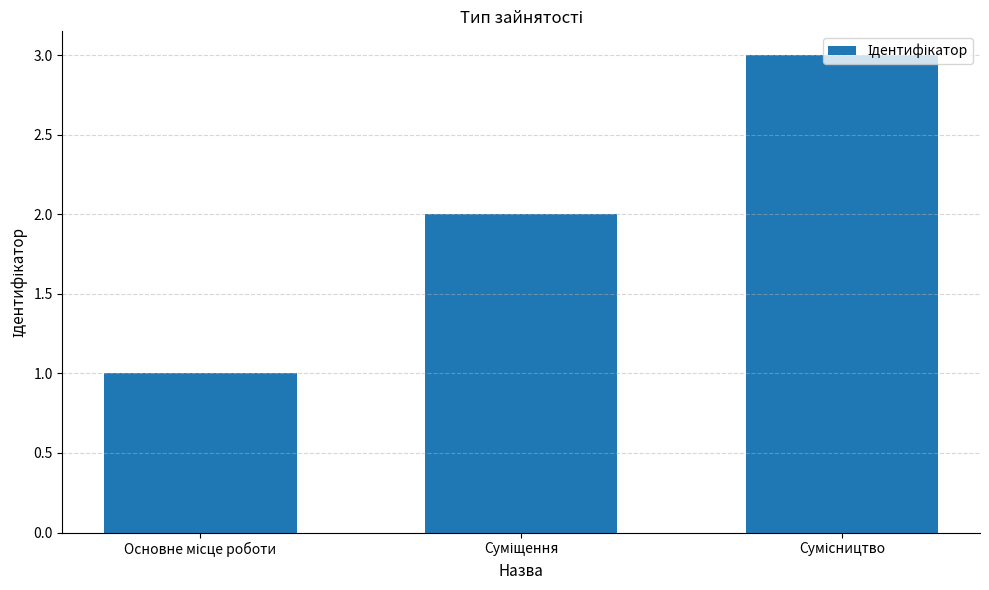

What is the greatest value displayed?

3